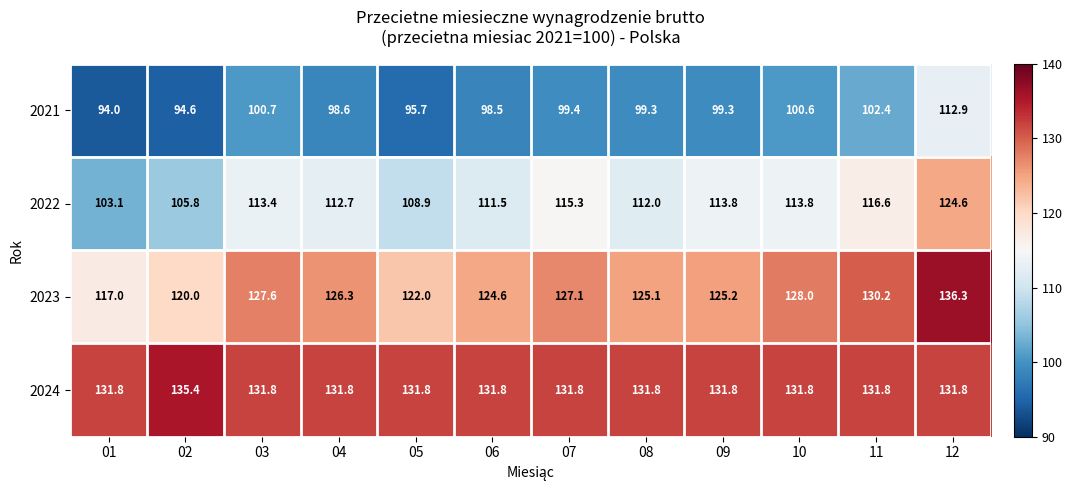

List the series in order of their overall mean, highest first.

2024, 2023, 2022, 2021